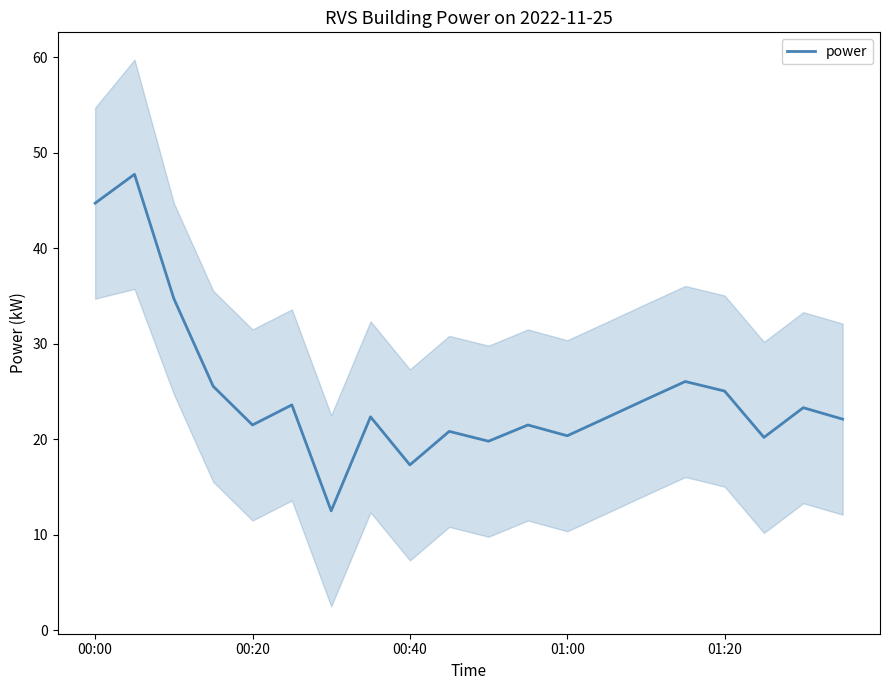

Reading left to right, extract all data points from this chart.

44.7	47.7	34.7	25.6	21.5	23.6	12.5	22.4	17.3	20.8	19.8	21.5	20.4	22.3	24.2	26.1	25.1	20.2	23.3	22.1